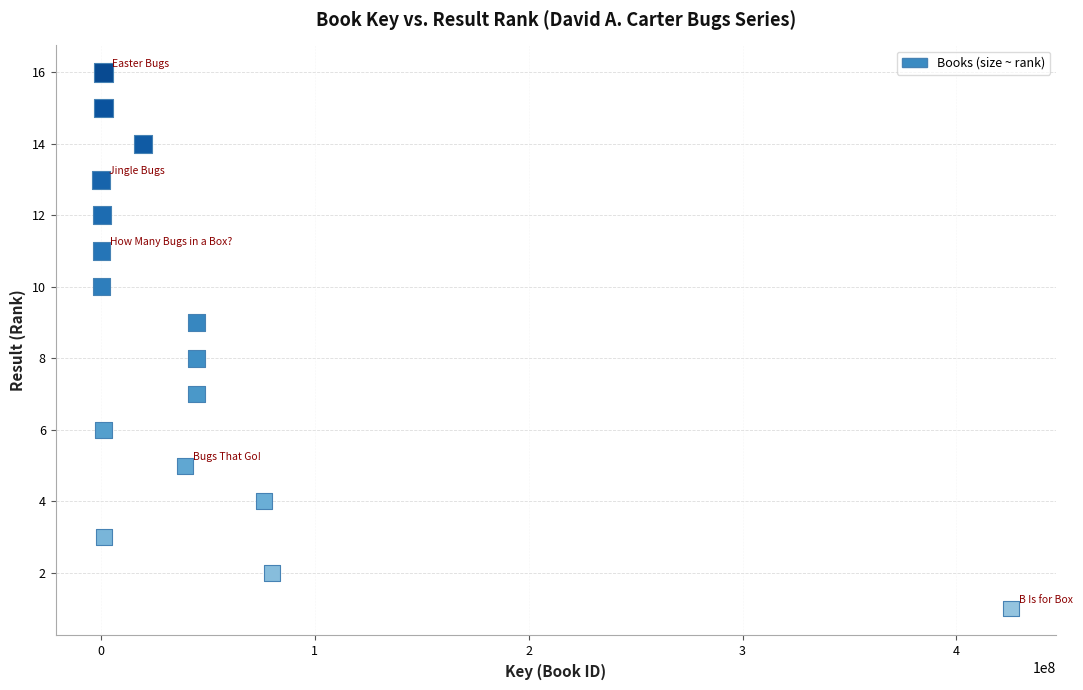

What is the range of Y values (max minus min)?

15